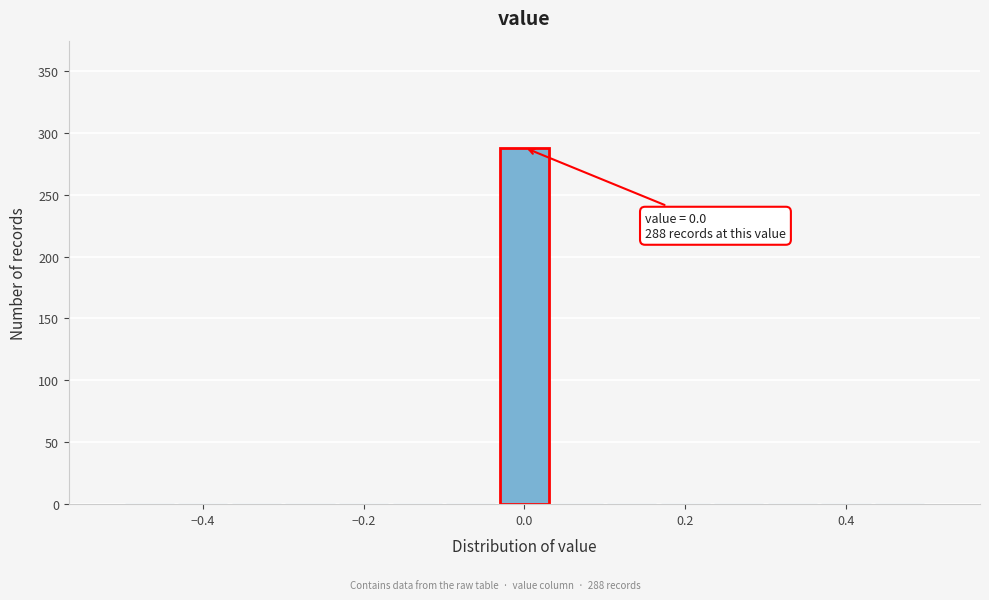

Read against the x-axis, roughly where is the centre of the tallest bar?

0.00